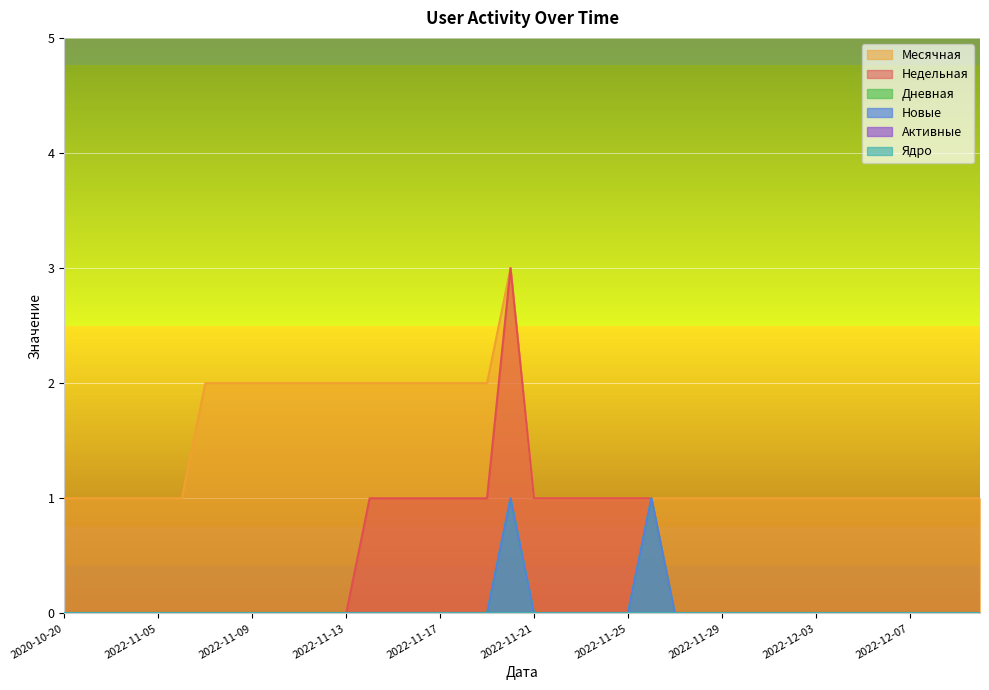

Which series has the largest range (max minus min)?

Недельная